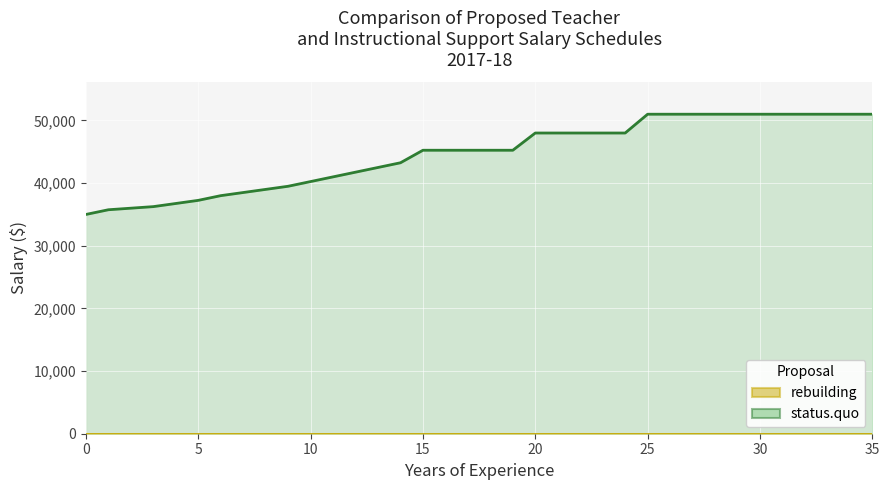

What is the change in value from 4 to 23?

+11250